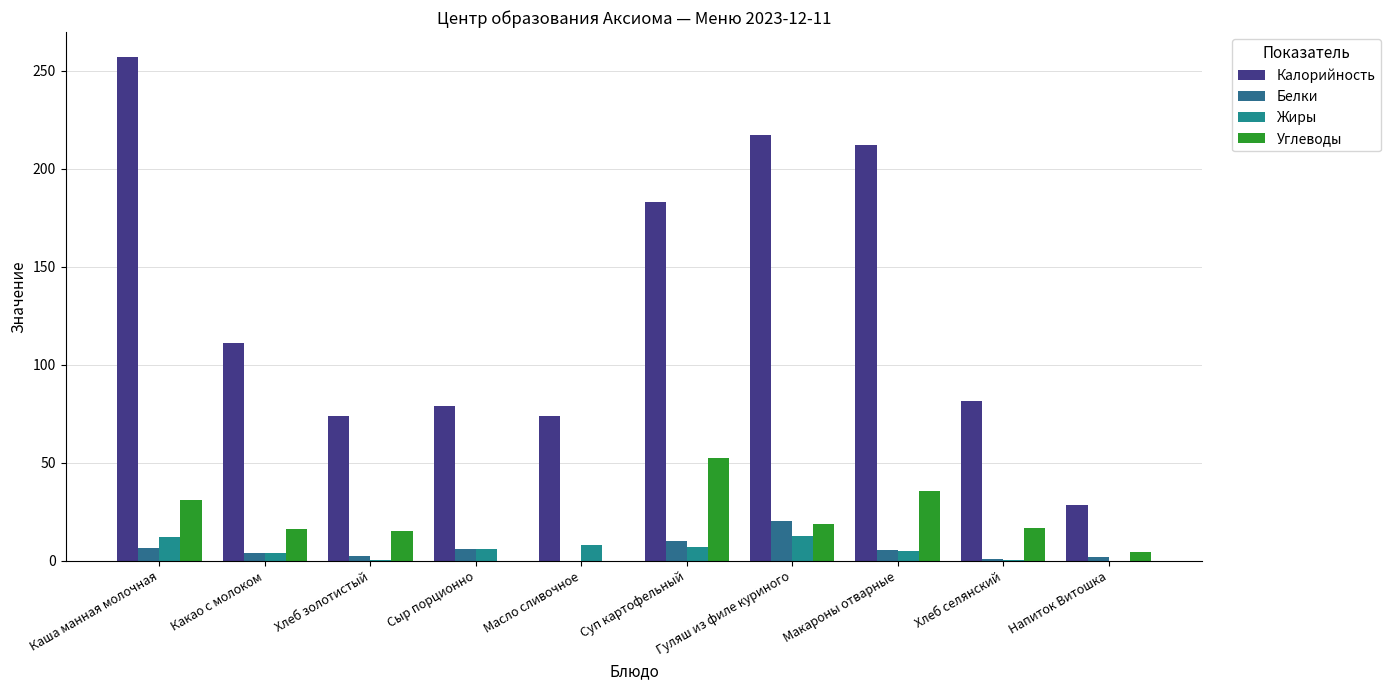

Between Суп картофельный and Макароны отварные, which series saw the biggest shift?

Калорийность